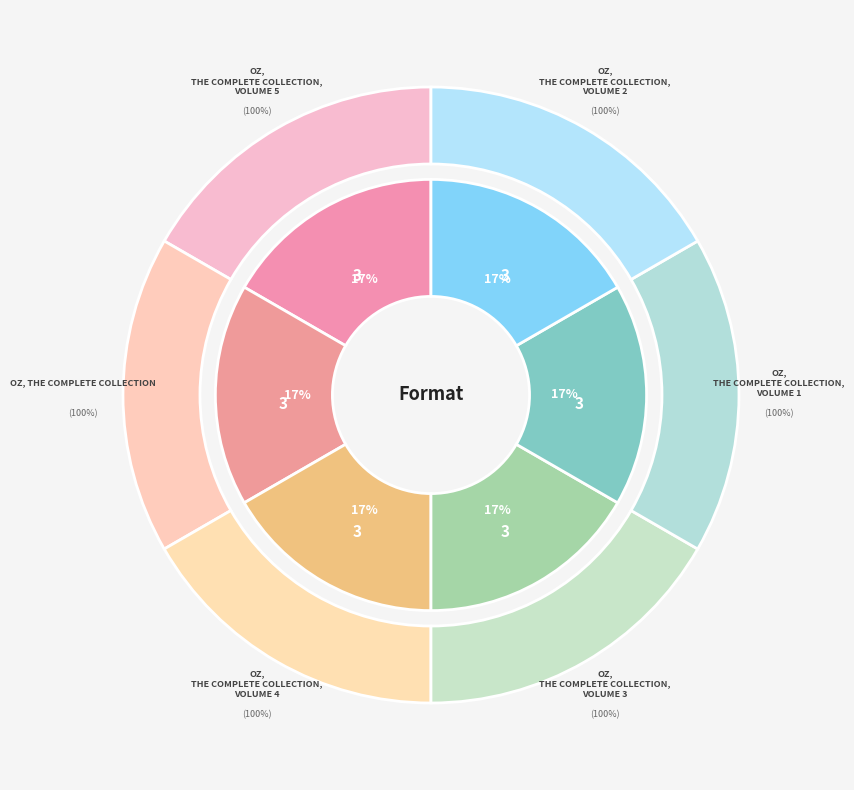

What percentage is the Oz, the Complete Collection slice, to the nearest percent?

17%